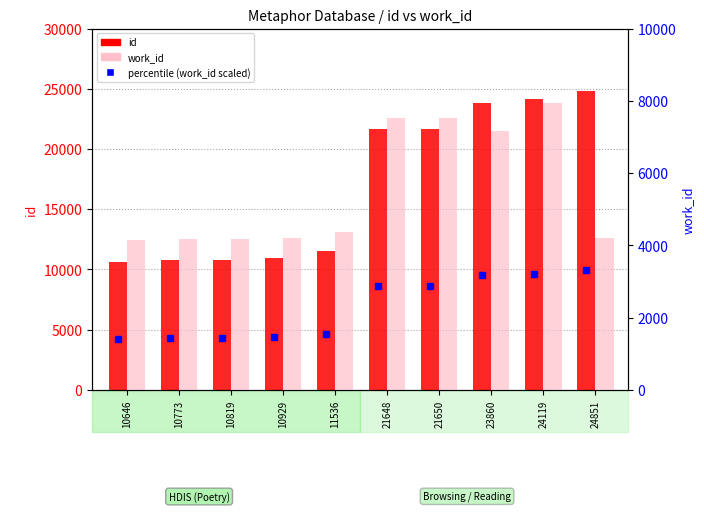

What is the sum of all work_id values?

55469